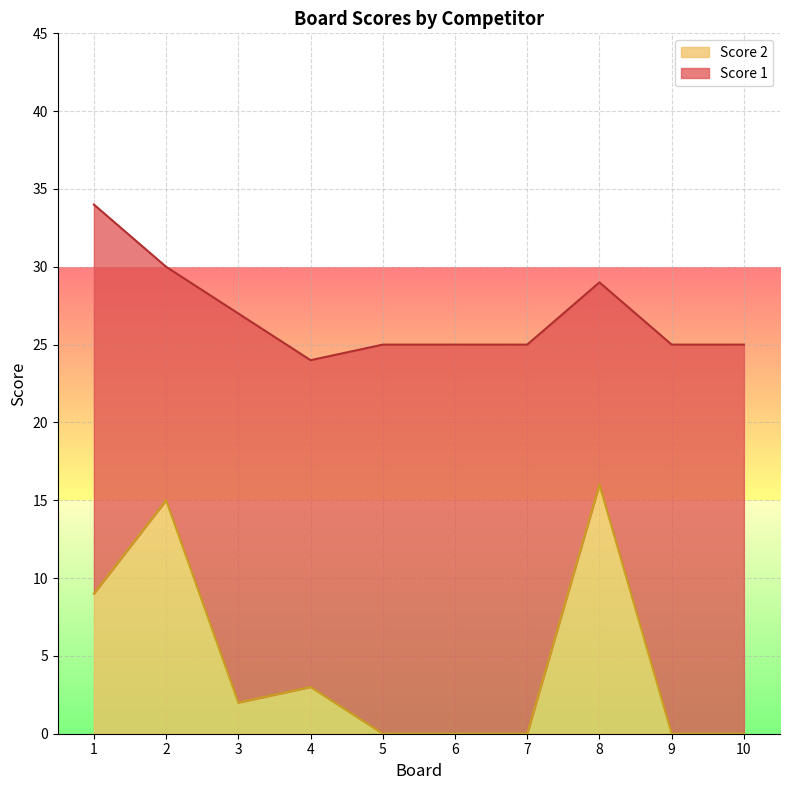

What is the value of the 8th point from the left?

16